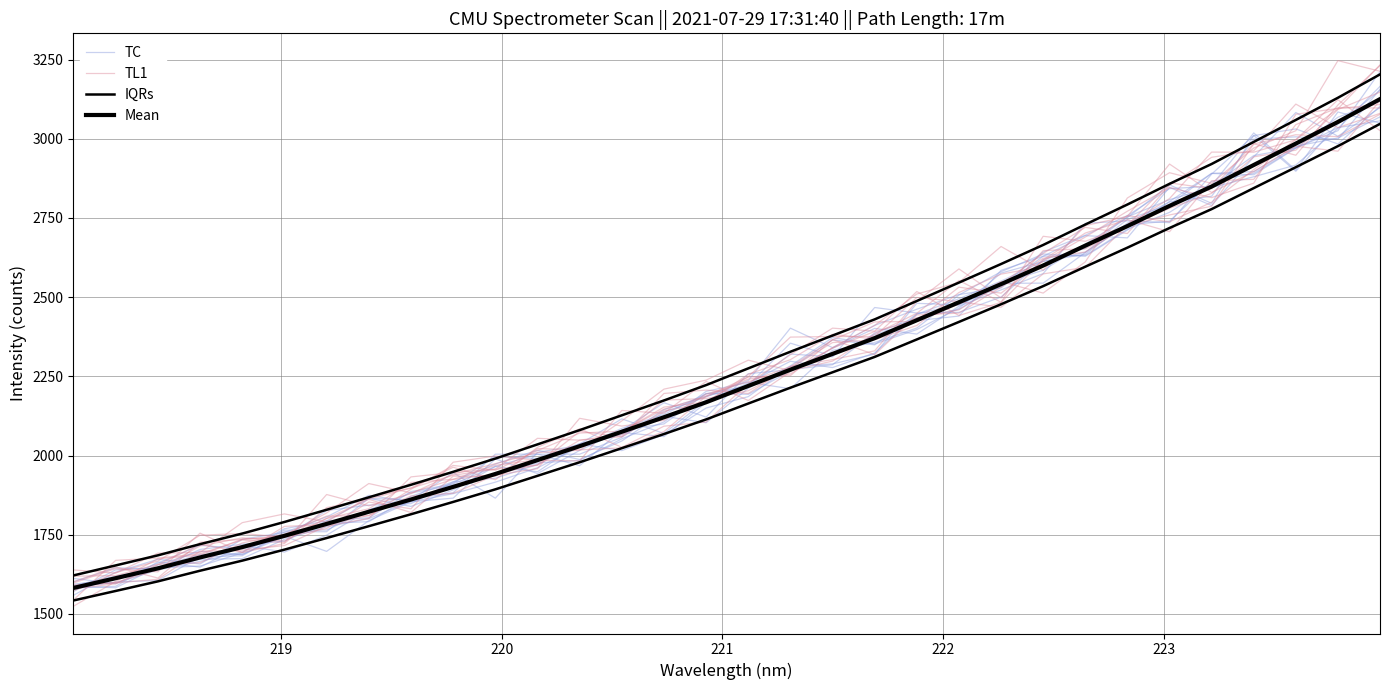

Reading right to left, transcribe all the data shown in this chart.

TC: 3212.1	3025.7	2971.9	2890.9	2865.3	2739.9	2728.9	2641.0	2544.3	2543.7	2475.5	2480.6	2320.4	2289.2	2281.6	2185.9	2149.9	2066.0	2015.6	2036.9	1971.7	1928.3	1916.5	1848.0	1843.5	1826.4	1740.4	1704.9	1716.6	1659.7	1609.4	1593.7
TL1: 3233.3	3094.7	2997.3	2902.8	2799.8	2737.7	2757.6	2661.5	2596.9	2572.7	2514.7	2410.7	2365.5	2356.7	2275.9	2204.4	2179.8	2175.1	2066.4	2048.5	1969.4	1956.9	1937.7	1896.9	1863.1	1835.6	1722.4	1693.6	1754.9	1632.7	1642.9	1597.4
IQRs: 3203.4	3129.6	3059.5	2990.1	2920.5	2857.8	2792.5	2729.3	2664.8	2604.7	2546.0	2487.9	2429.9	2378.9	2327.7	2275.2	2222.4	2173.9	2127.0	2080.2	2035.2	1990.3	1948.6	1907.7	1868.1	1828.7	1790.2	1753.7	1720.2	1684.9	1653.1	1621.5
Mean: 3125.3	3053.2	2984.9	2917.2	2849.2	2788.1	2724.4	2662.7	2599.8	2541.2	2483.9	2427.2	2370.6	2320.9	2270.9	2219.7	2168.2	2120.9	2075.1	2029.5	1985.5	1941.8	1901.0	1861.2	1822.5	1784.1	1746.6	1710.9	1678.3	1643.8	1612.7	1582.0